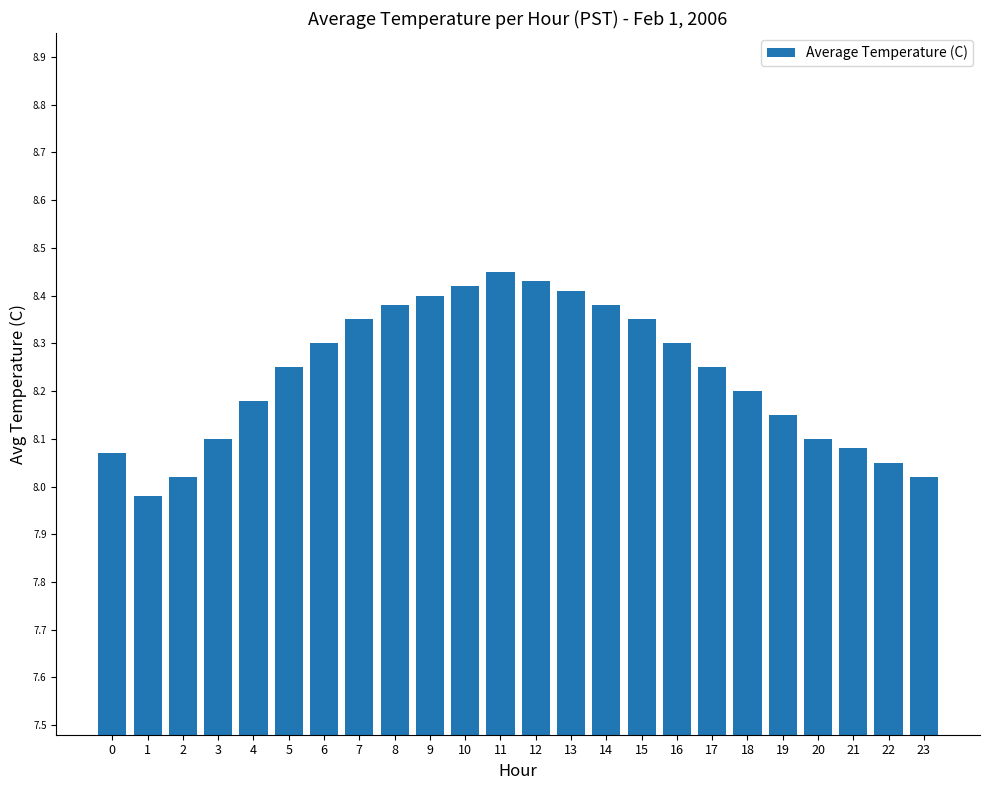

Which has a higher value, 17 or 15?

15